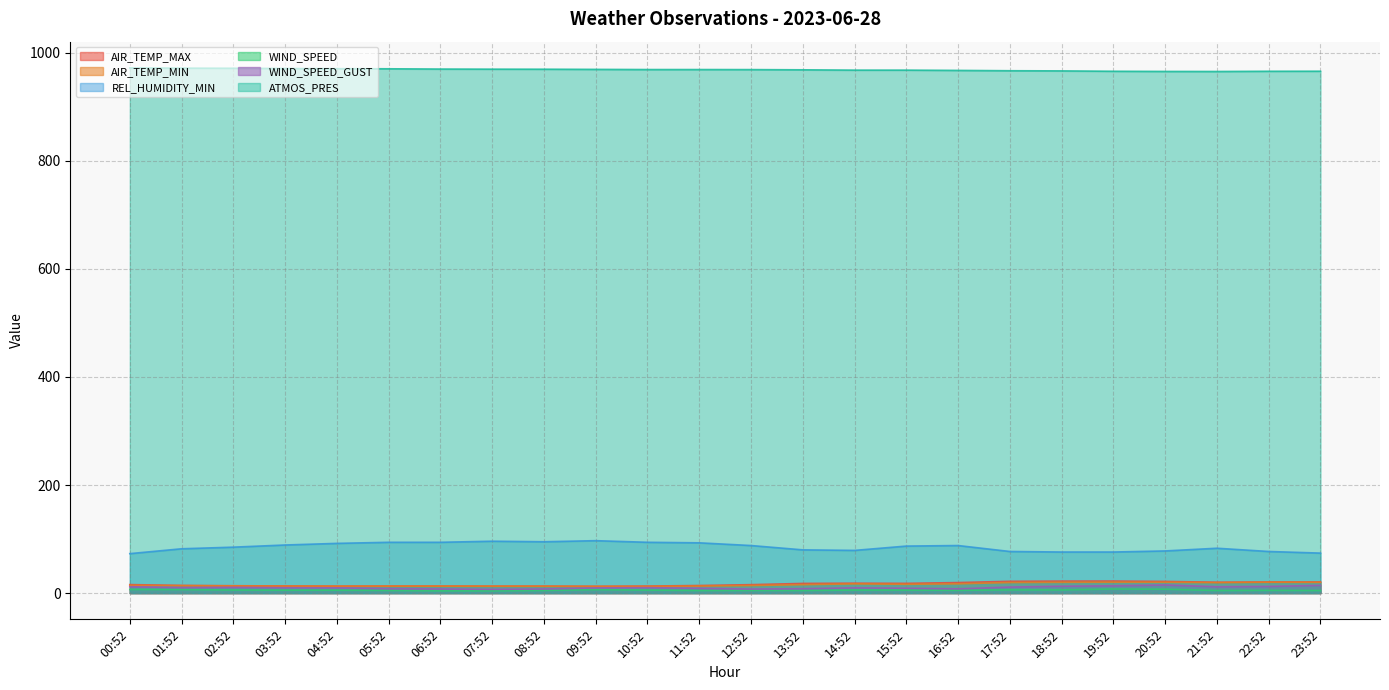

Reading left to right, what are all the values shown in this chart?

AIR_TEMP_MAX: 15.7	14.2	13.6	13.2	12.9	13.0	13.0	12.9	12.9	12.6	13.0	14.0	15.6	17.9	18.3	18.0	19.5	21.8	22.2	22.3	21.6	20.1	20.6	20.6
AIR_TEMP_MIN: 14.2	13.7	13.3	12.9	12.8	12.8	12.8	12.7	12.6	12.4	12.4	13.0	14.0	15.6	17.1	16.3	17.2	19.6	20.0	20.2	20.1	19.4	20.1	19.9
REL_HUMIDITY_MIN: 73.0	82.0	85.0	89.0	92.0	94.0	94.0	96.0	95.0	97.0	94.0	93.0	88.0	80.0	79.0	87.0	88.0	77.0	76.0	76.0	78.0	83.0	77.0	74.0
WIND_SPEED: 6.7	6.5	5.7	5.4	5.4	4.9	4.2	4.2	4.9	6.4	5.5	4.8	4.9	4.8	5.6	5.6	5.2	5.9	5.9	7.6	7.2	4.8	5.1	4.8
WIND_SPEED_GUST: 11.8	10.1	10.6	9.9	9.7	8.2	7.7	6.9	7.6	9.6	10.1	8.8	7.5	8.1	9.7	9.0	7.9	11.1	12.7	13.5	15.0	11.7	12.3	14.2
ATMOS_PRES: 971.9	971.5	971.3	970.8	970.5	970.3	969.8	969.6	969.5	969.2	968.9	968.9	968.8	968.4	967.8	967.8	967.3	966.7	966.4	965.7	965.4	965.3	965.7	965.8